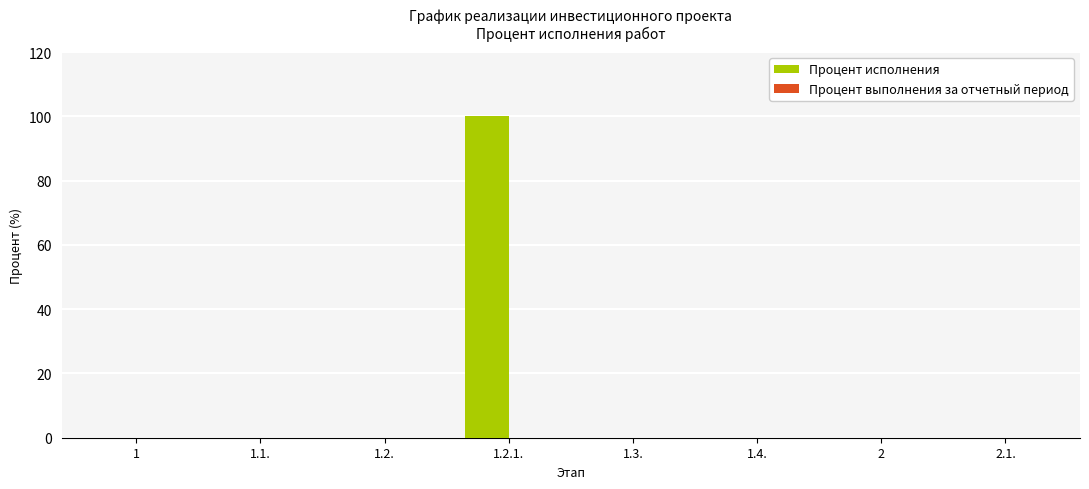

What is the maximum value shown in the chart?

100